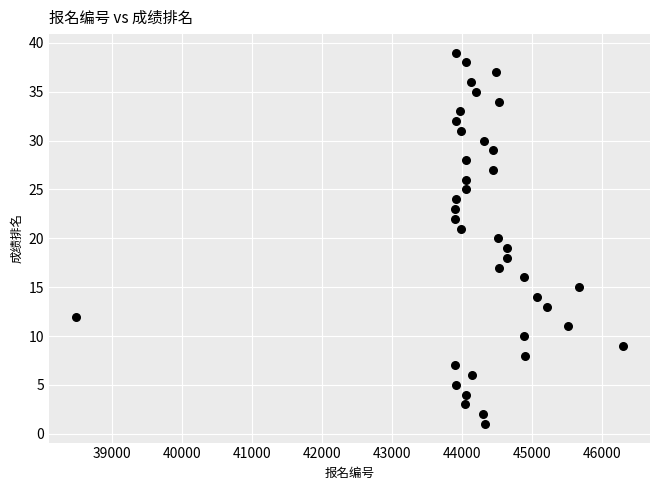

What is the range of X values (max minus min)?

7805